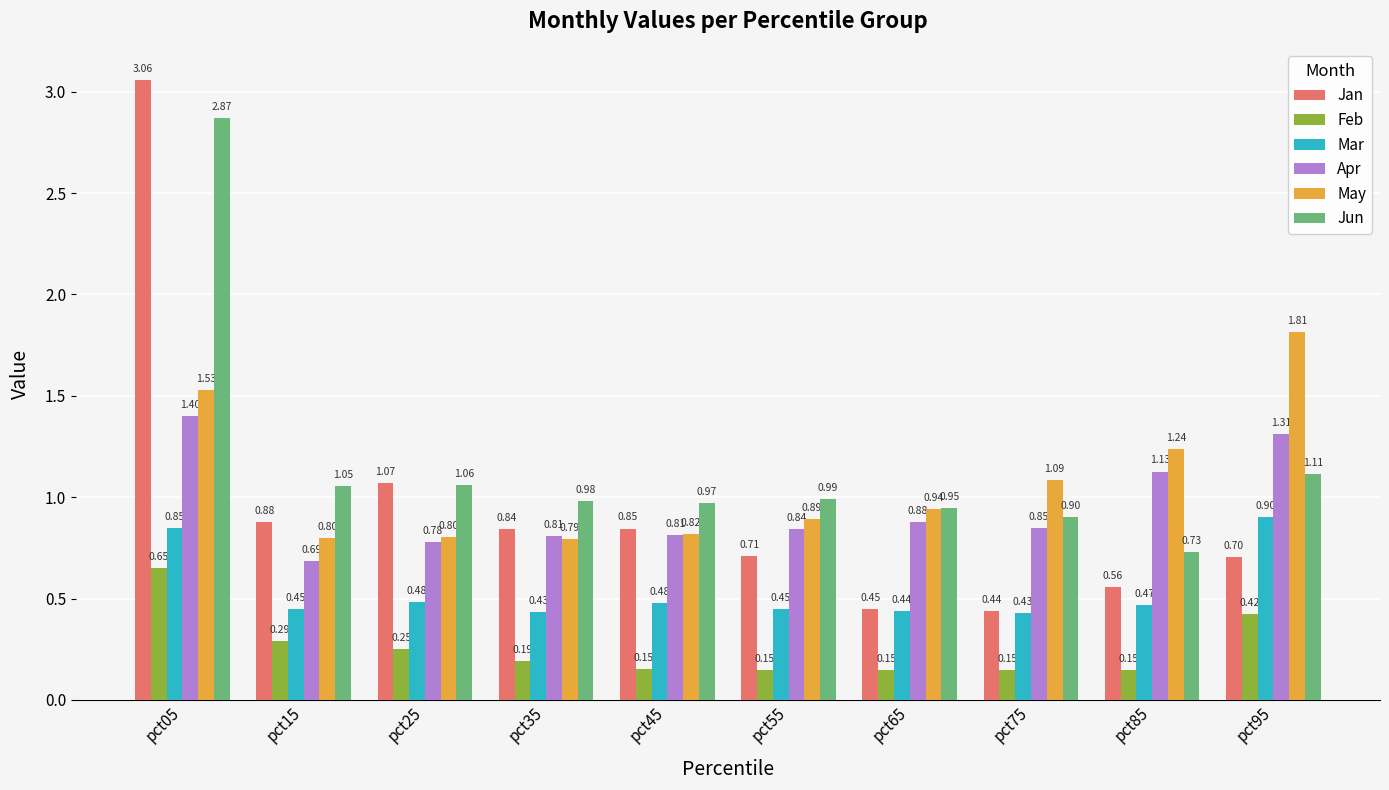

What is the spread (max minus min) of values at pct15?

0.8